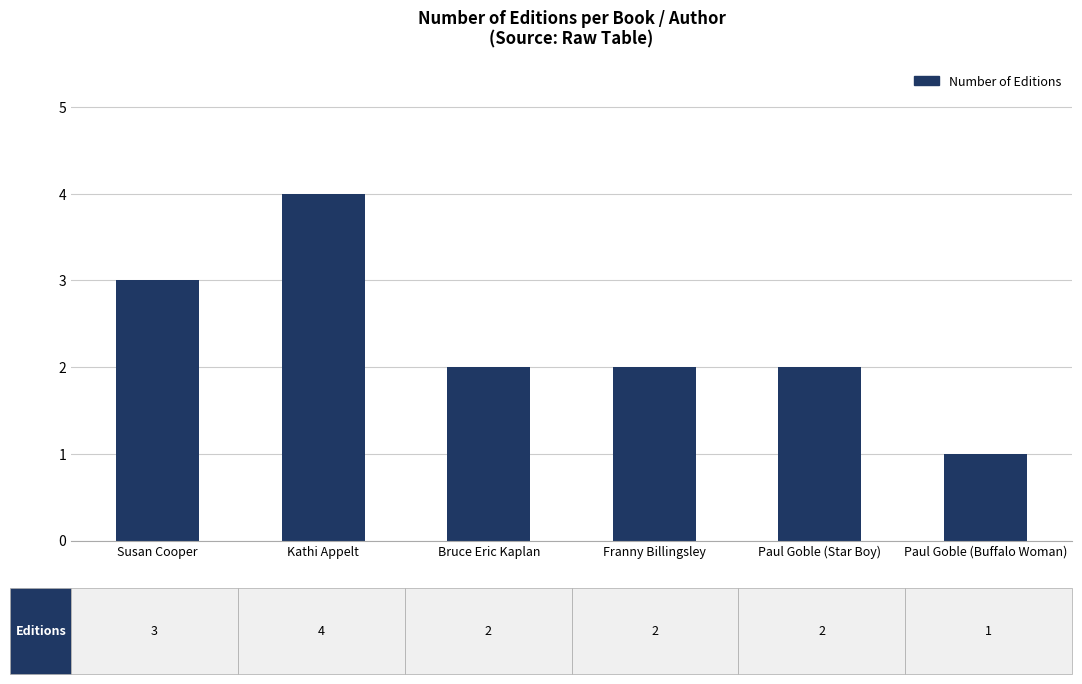

How many data points does each series have?

6